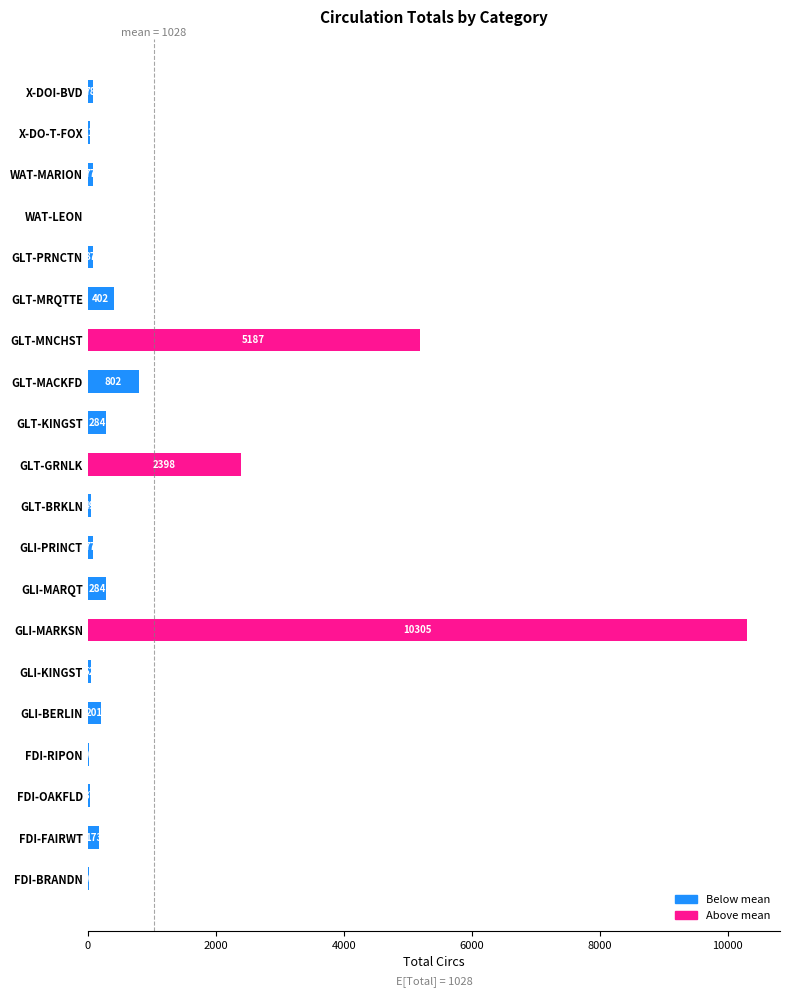

What is the sum of all values?

20568